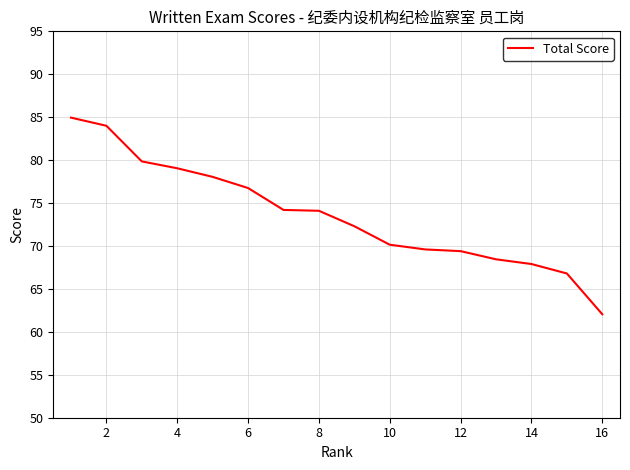

What is the difference between the maximum and minimum values?

22.9